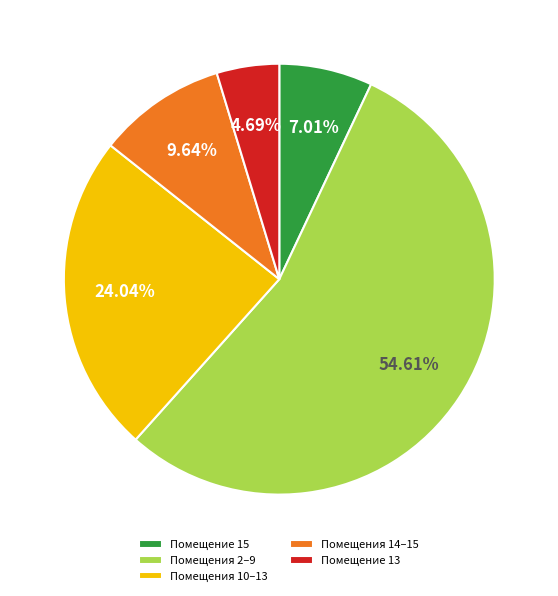

Between Помещения 10–13 and Помещения 2–9, which is larger?

Помещения 2–9